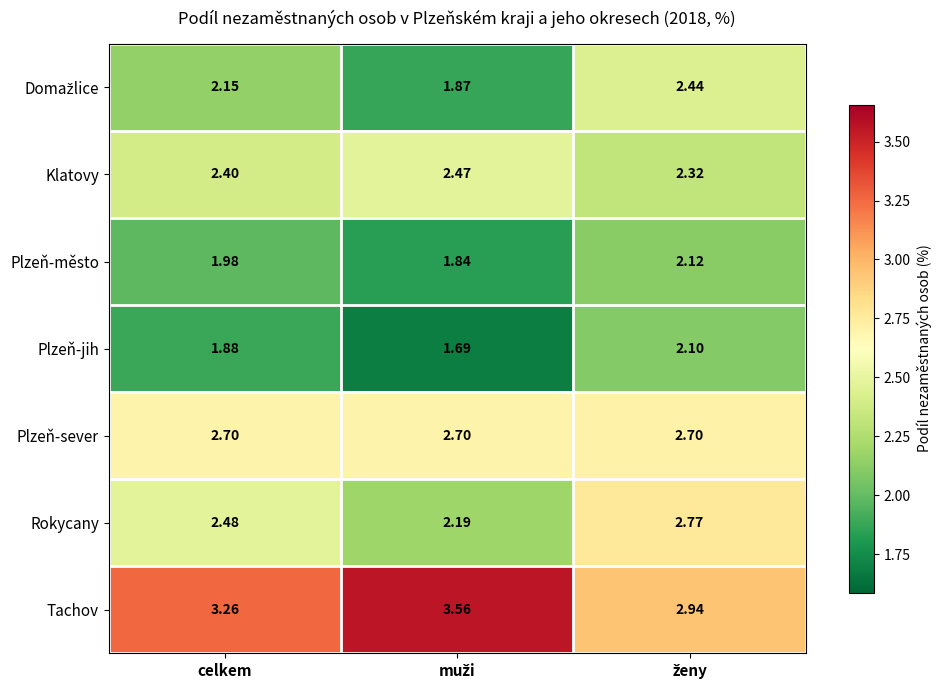

Which series has the widest spread of values?

Tachov